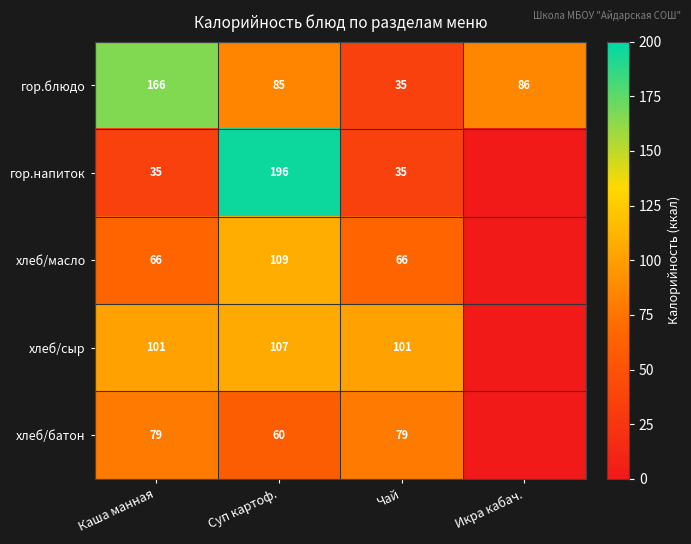

What is the average value of the гор.блюдо series?

93